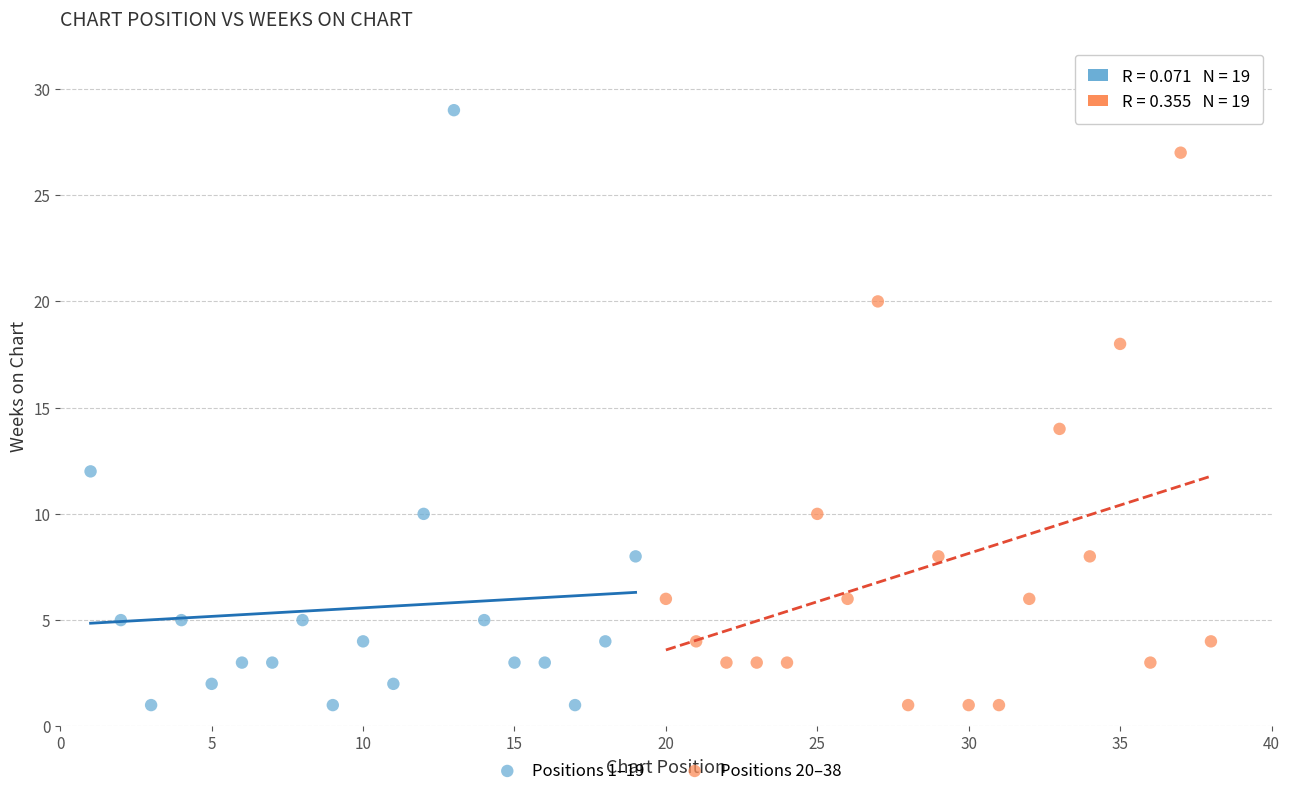

Which series contains the highest Y value?

Positions 1–19